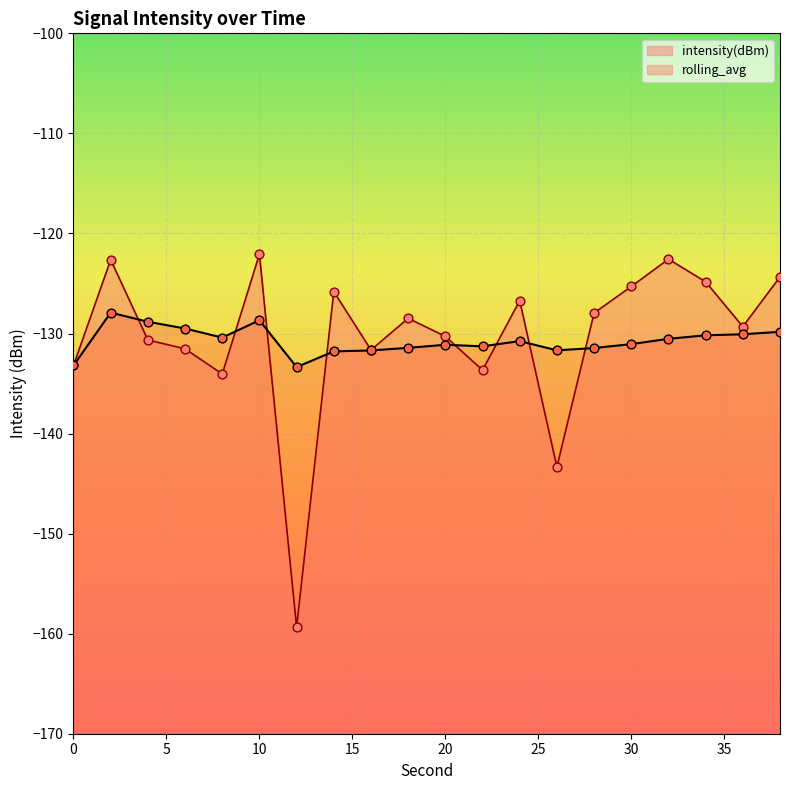

At how many categories does at least one series exceed -153?

20